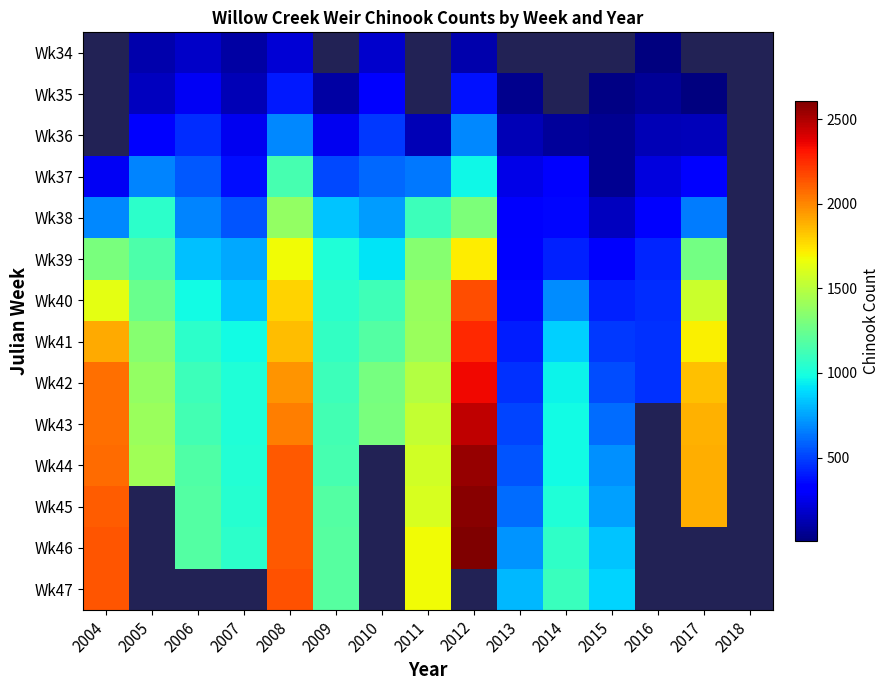

The Wk46 series shows 979.2 at 2004. True or false?

False